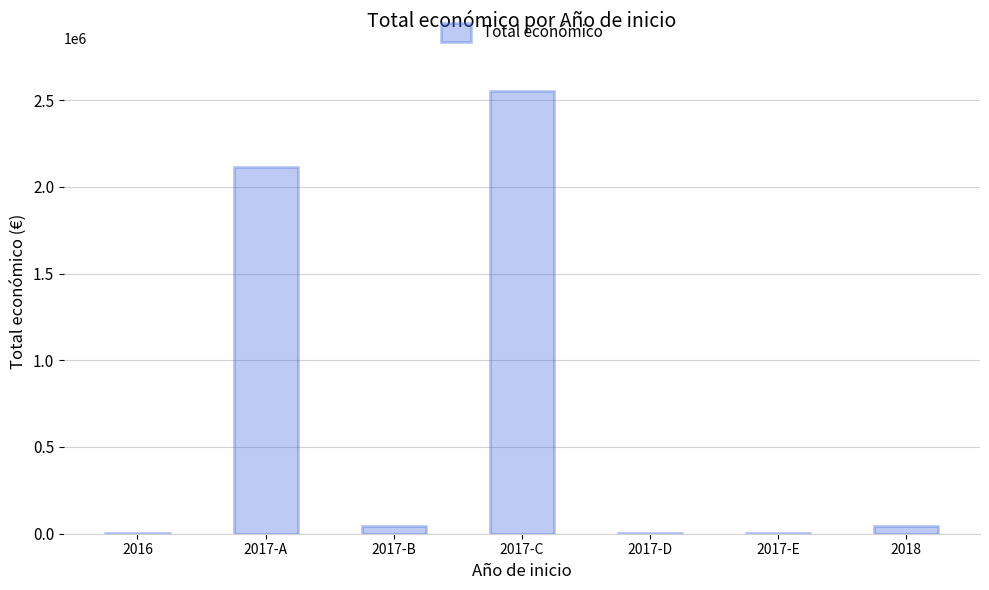

Which label corresponds to the largest value in the chart?

2017-C